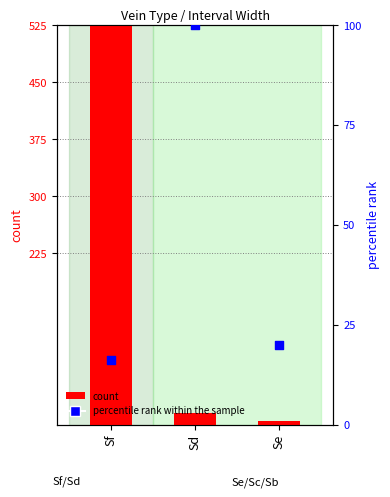

Which series contains the highest Y value?

count